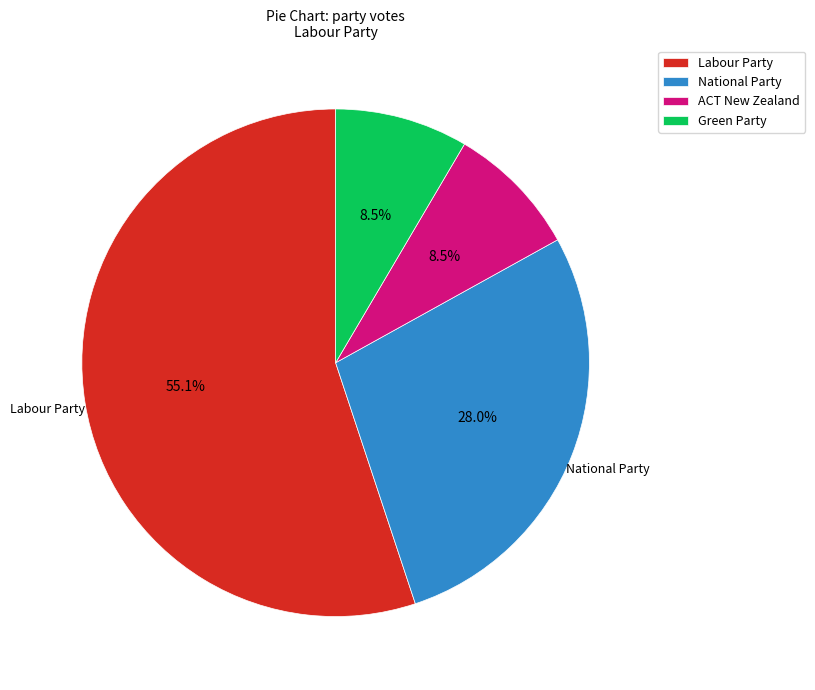

Count the number of slices in the pie.

4